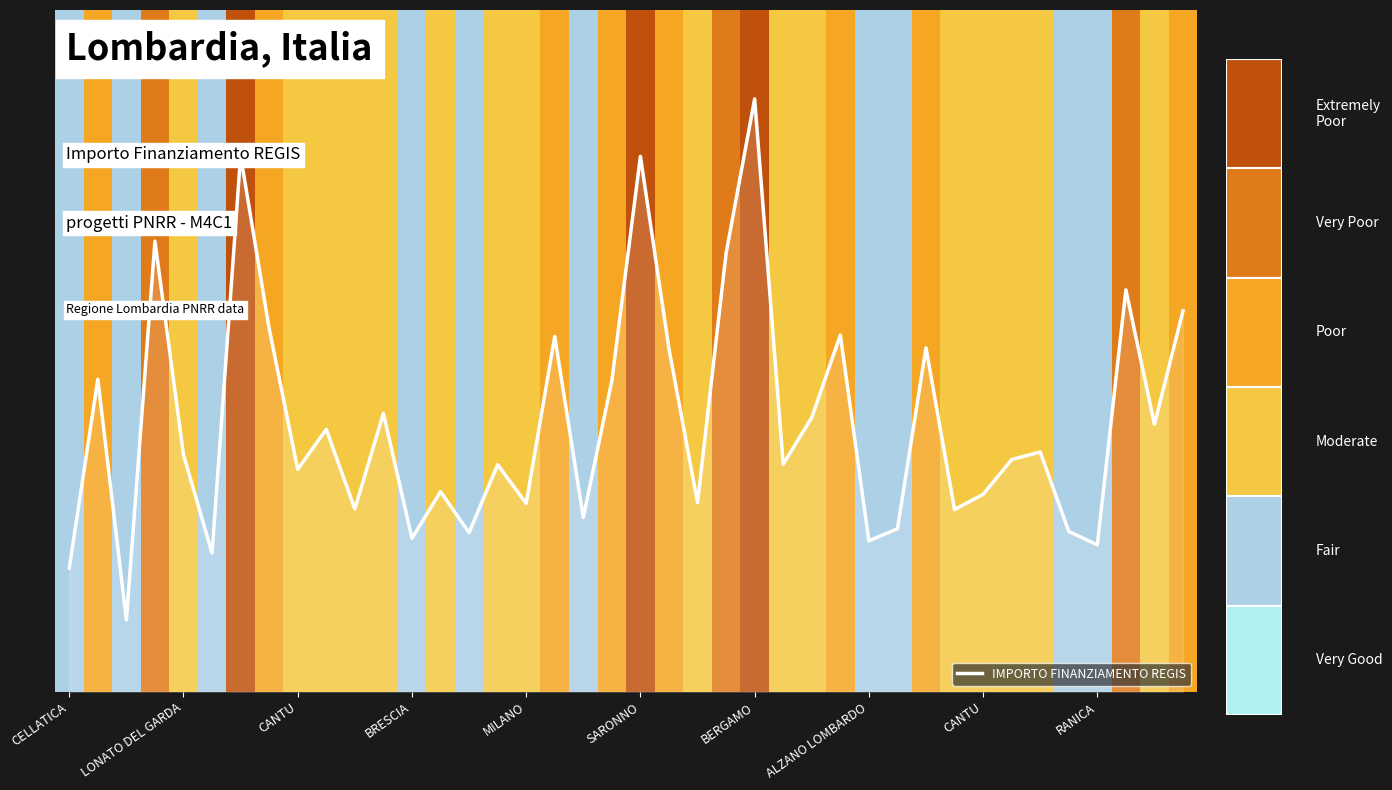

Does the chart have visible grid lines?

No